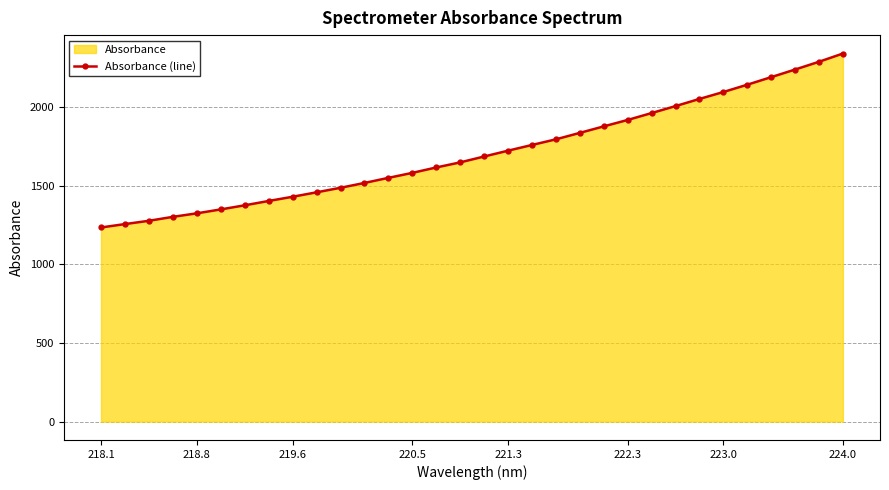

Reading right to left, extract all data points from this chart.

2341.6	2289.0	2239.7	2191.2	2143.1	2096.7	2052.6	2007.1	1962.8	1919.0	1878.1	1836.8	1795.7	1759.8	1723.5	1686.4	1649.0	1616.7	1582.4	1550.5	1518.2	1487.4	1458.5	1430.3	1403.5	1375.9	1349.8	1324.8	1302.5	1277.4	1256.4	1234.8